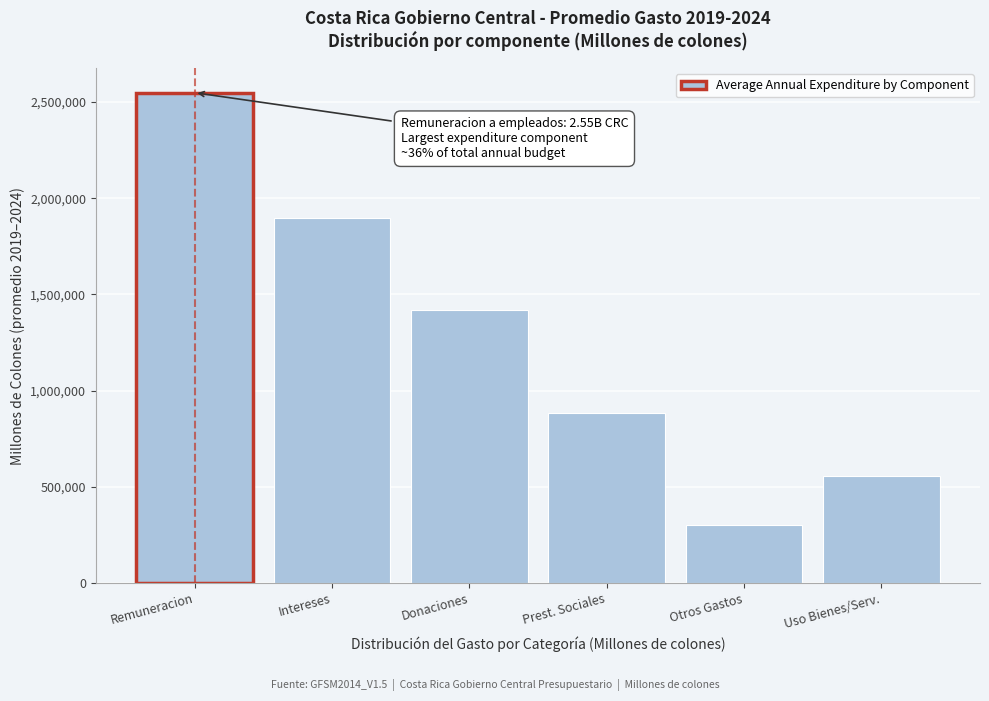

Reading left to right, list all the values displayed in this chart.

Remuneracion=2548399.3	Intereses=1894520.3	Donaciones=1418804.3	Prest. Sociales=885894.1	Otros Gastos=302005.1	Uso Bienes/Serv.=557543.8